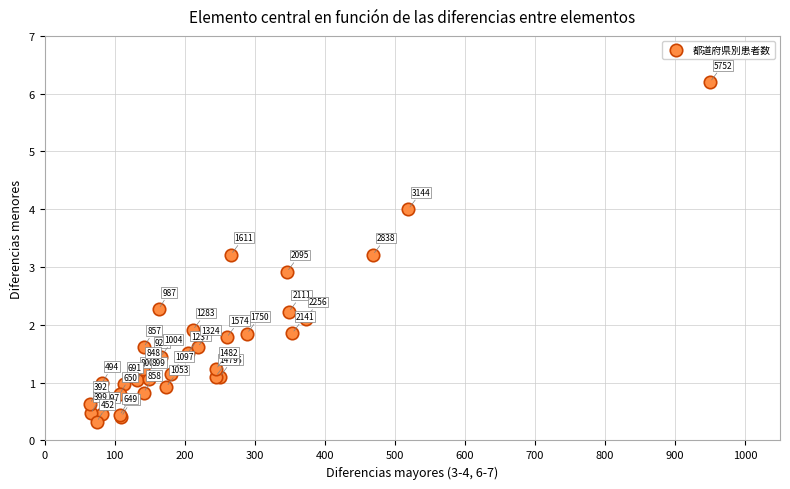

What Y value in the scatter plot is closest to 3?

2.9